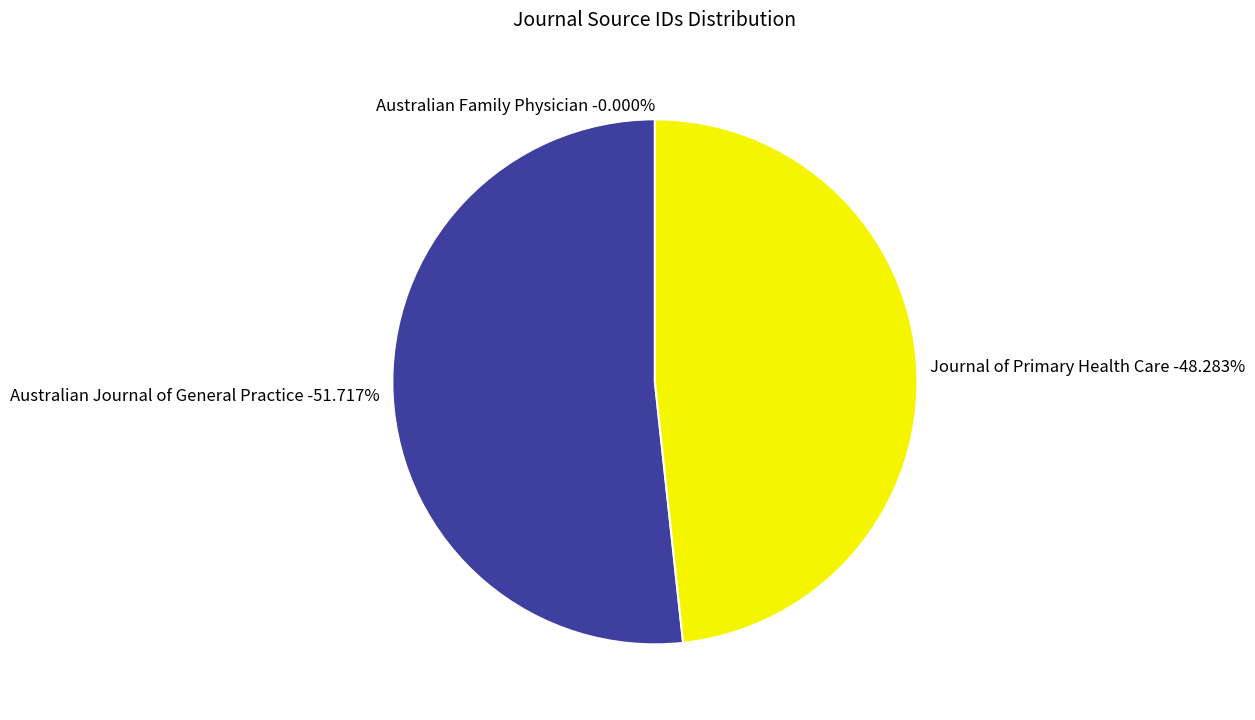

Count the number of slices in the pie.

3